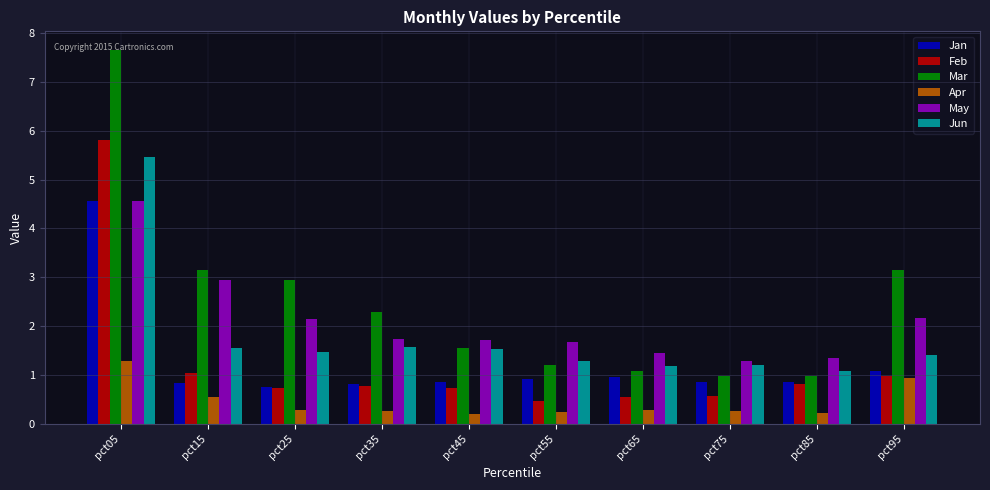

The value of Apr at pct75 is 0.3. True or false?

True